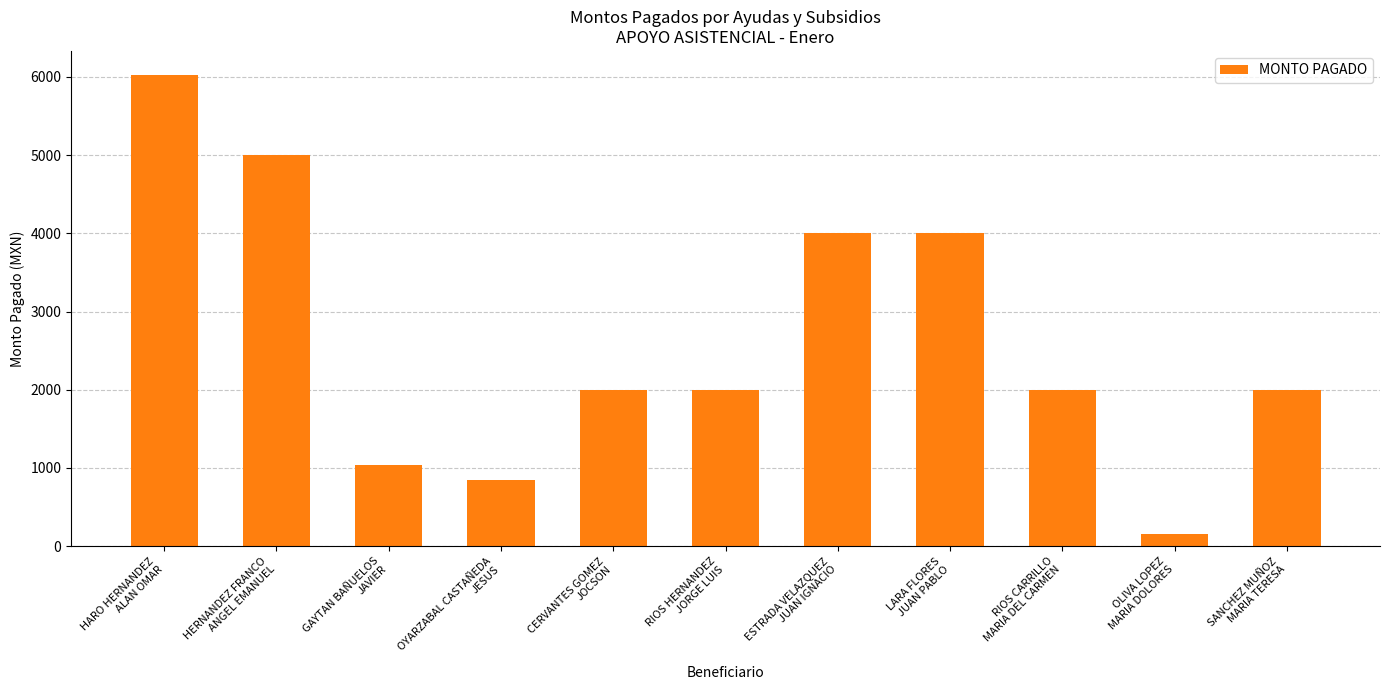

At which category does the chart reach its peak across all series?

HARO HERNANDEZ
ALAN OMAR